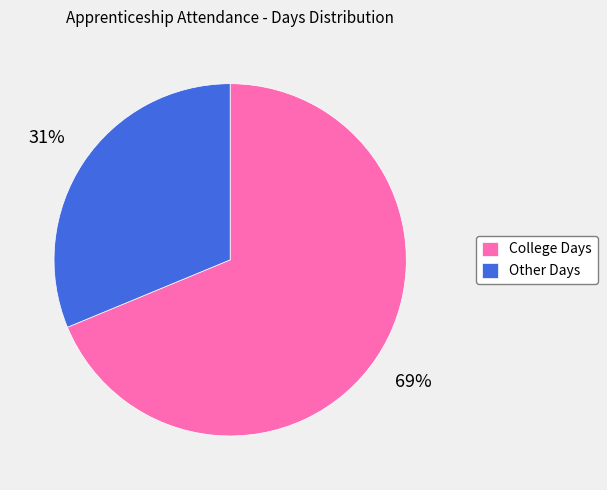

Rank the categories by value from highest to lowest.

College Days, Other Days